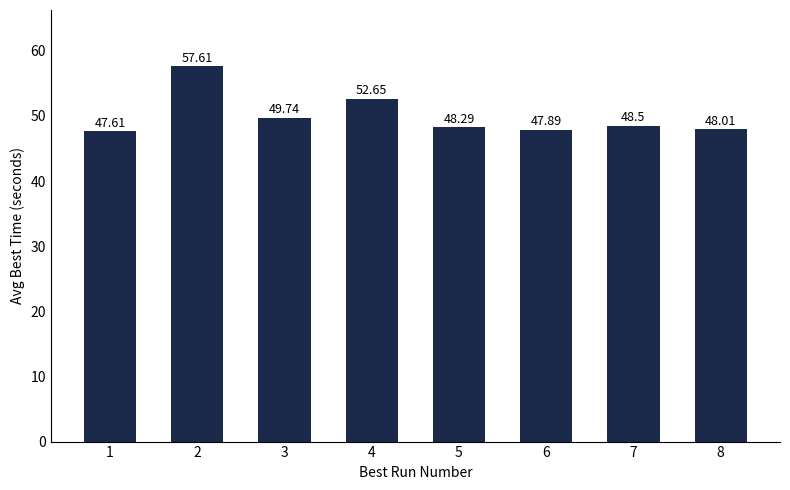

Are the bars horizontal?

No